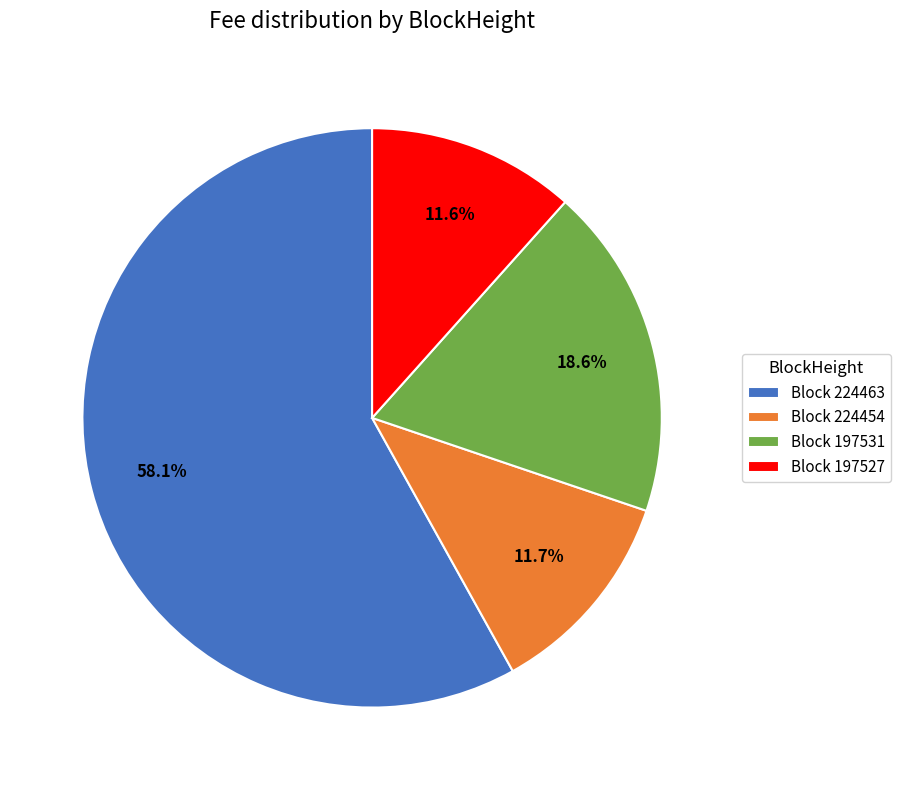

Is there a majority slice in this chart?

Yes